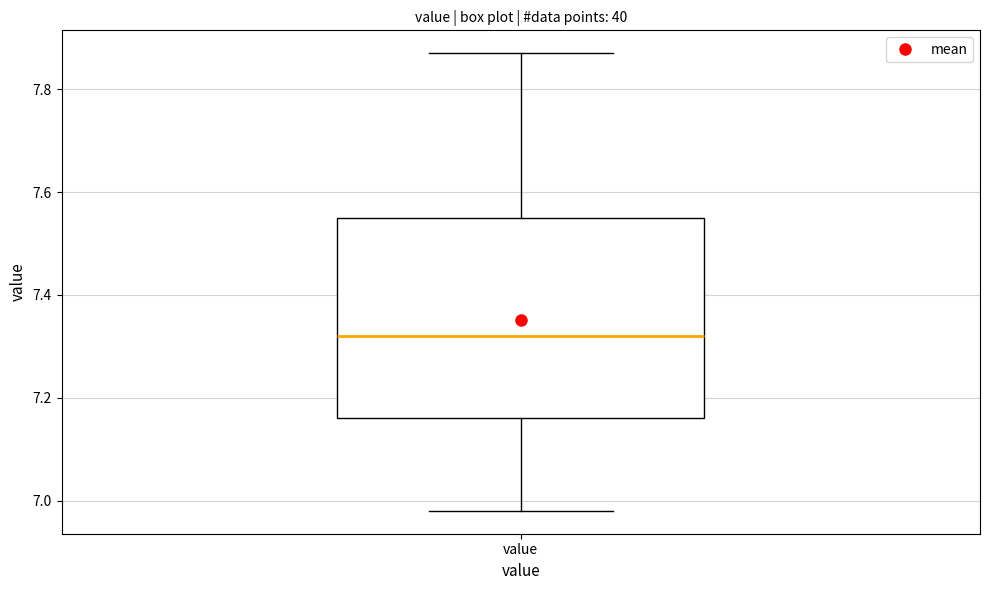

Transcribe this box plot: give where the median line is, the range the box spans, and where the two whiskers end, as read against the y-axis. The values are not printed on the chart, so give them approximately, as read against the axis.

median 7.32, box 7.16 to 7.56, whiskers 6.98 to 7.88